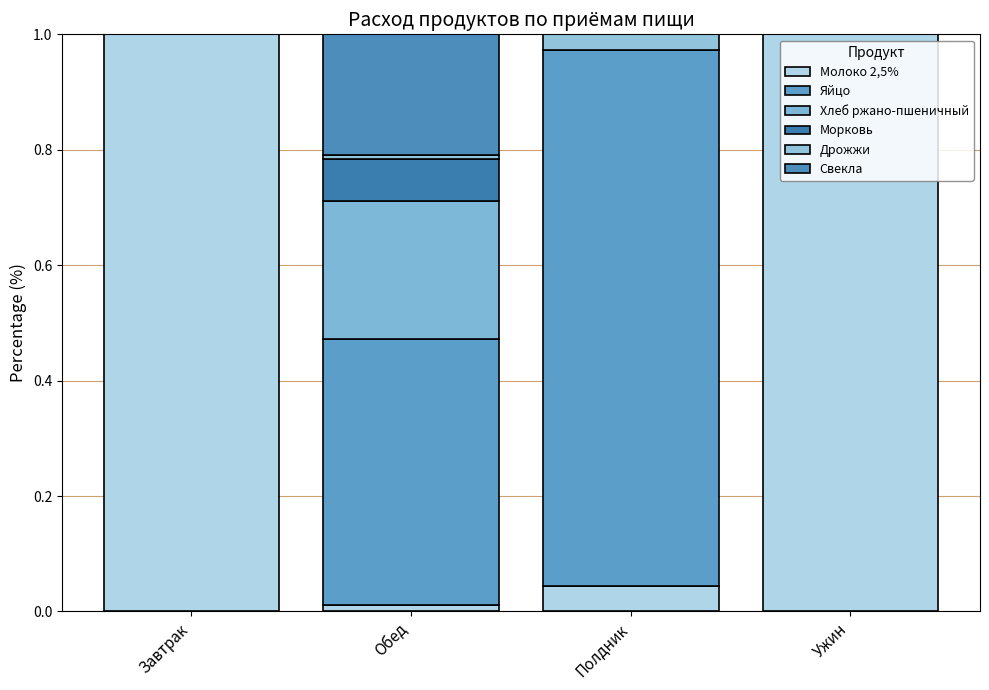

Are the bars horizontal?

No